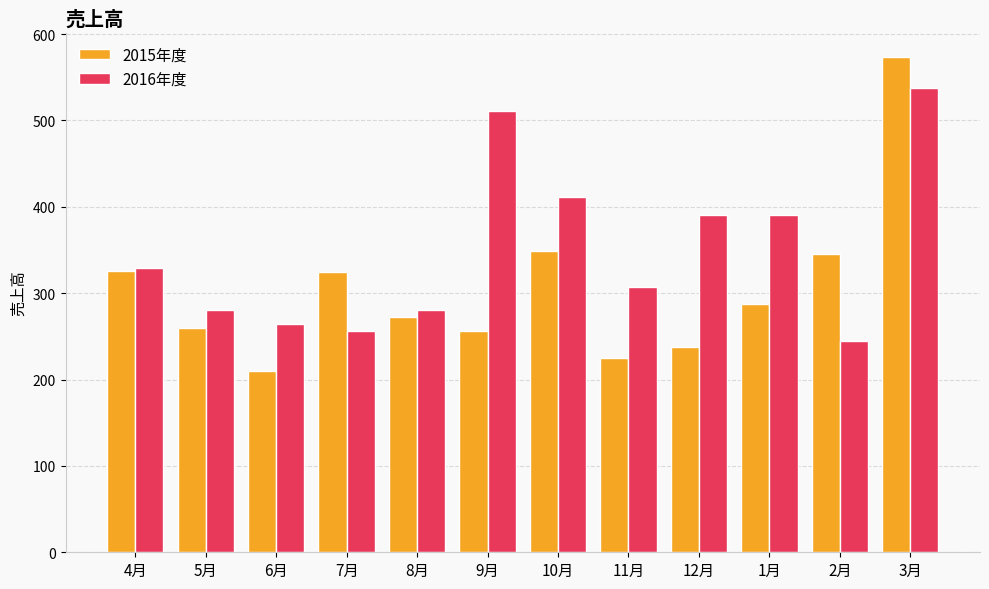

What is the spread (max minus min) of values at 7月?

68